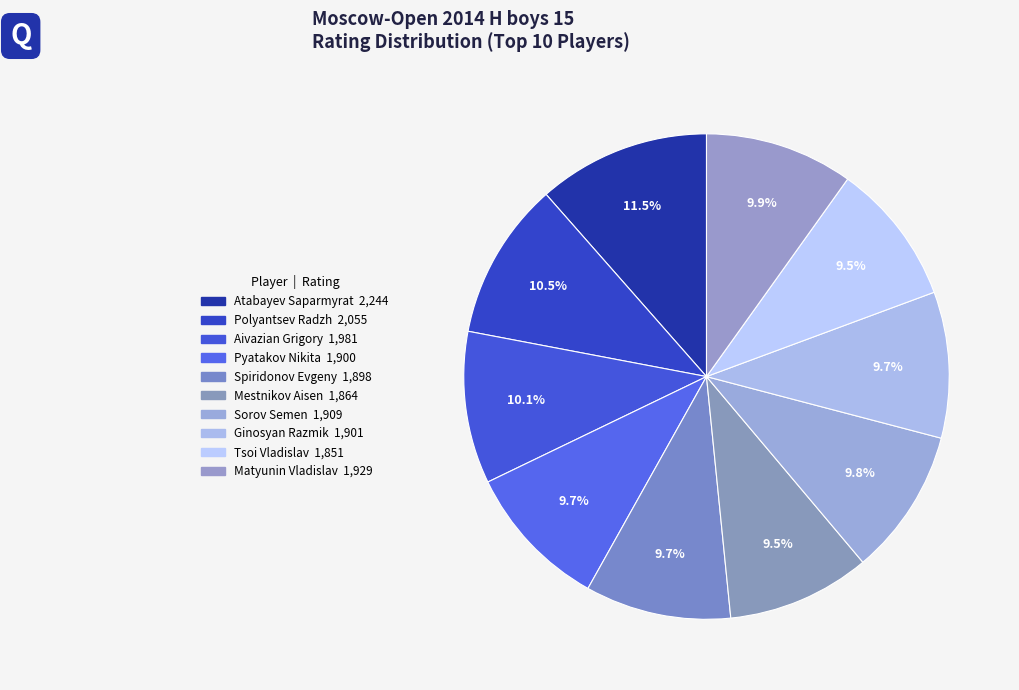

To the nearest percent, what is the difference between the Aivazian Grigory and Atabayev Saparmyrat slice percentages?

1%